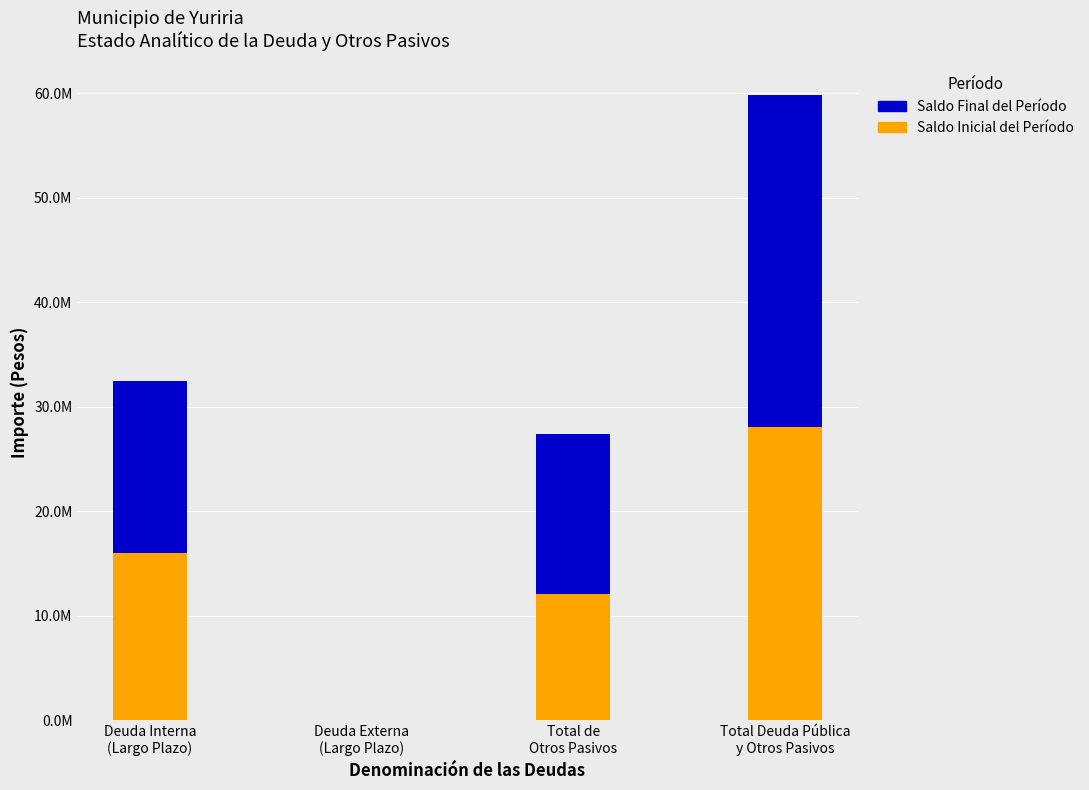

Which has a higher value, Total de
Otros Pasivos or Deuda Interna
(Largo Plazo)?

Deuda Interna
(Largo Plazo)